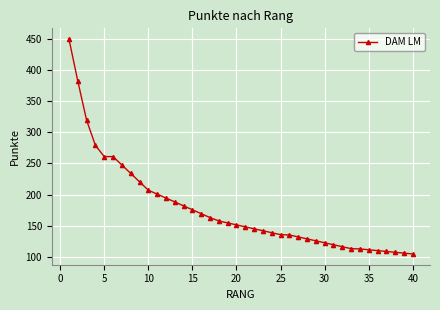

What is the value of the 10th point from the left?

207.0